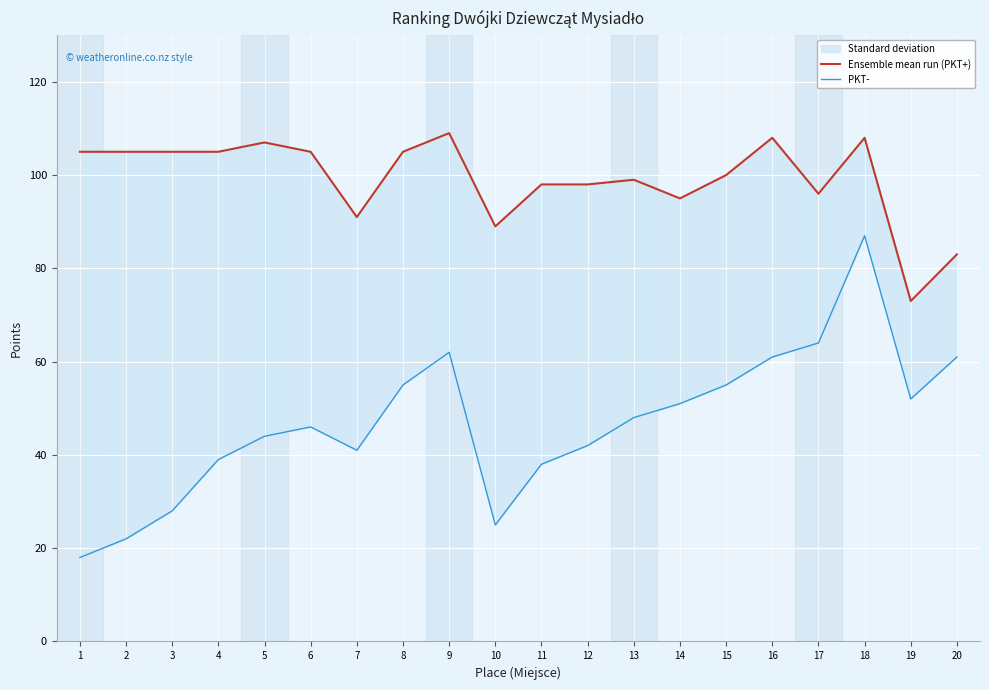

How many interior local valleys does the Ensemble mean run (PKT+) series have?

5